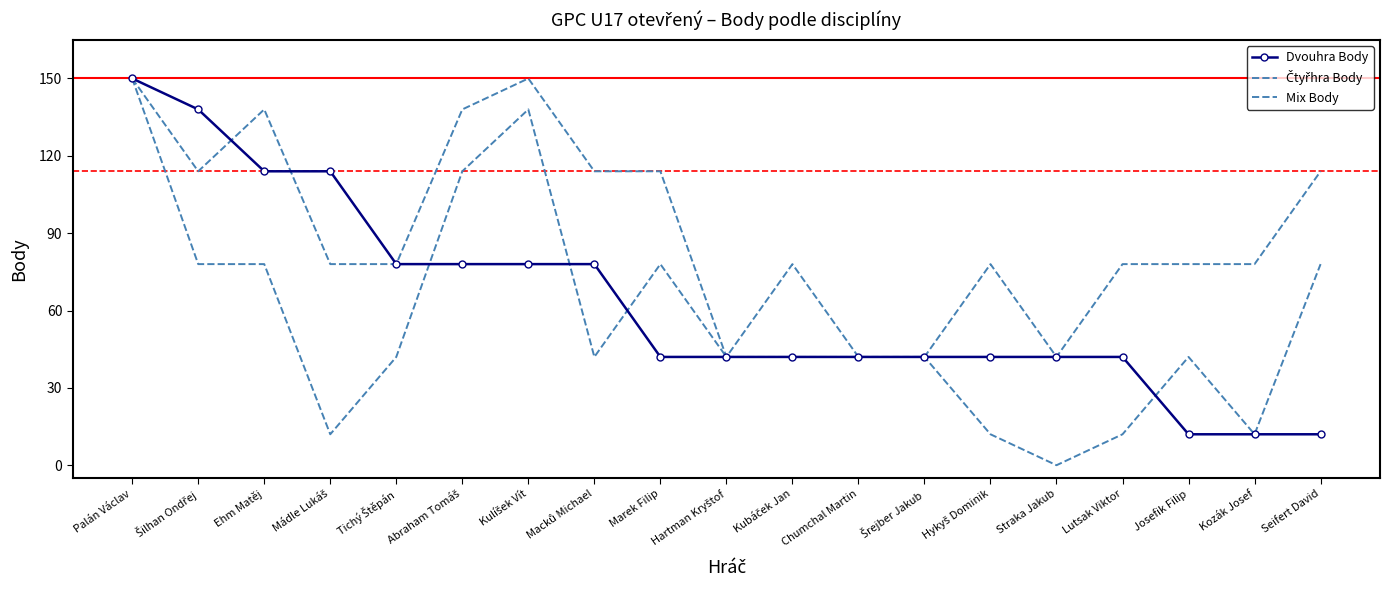

The value of Mix Body at Kubáček Jan is 42. True or false?

True